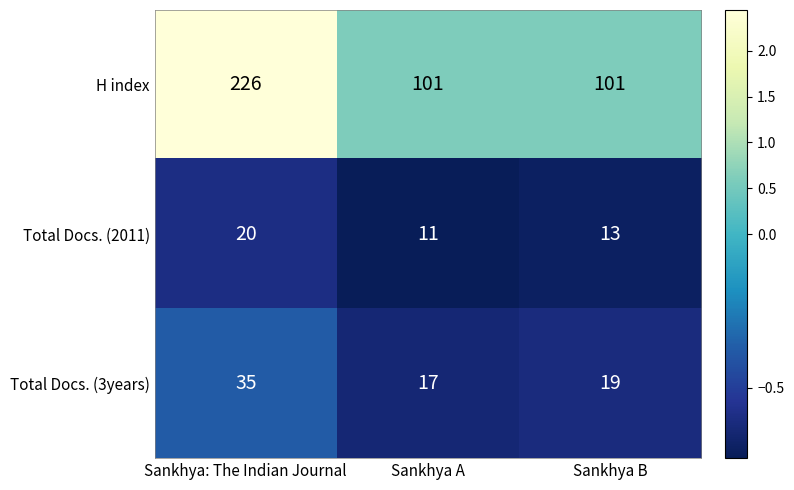

Rank the categories by Total Docs. (3years) value from lowest to highest.

Sankhya A, Sankhya B, Sankhya: The Indian Journal